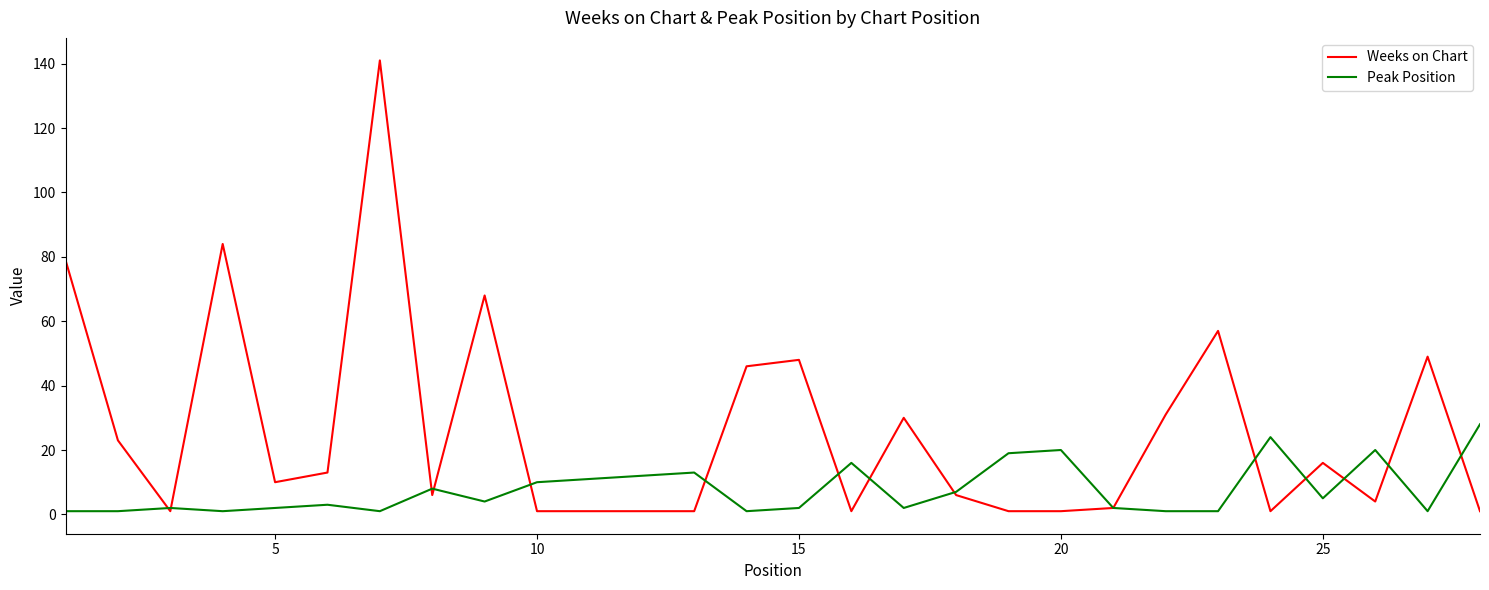

What is the maximum value shown in the chart?

141